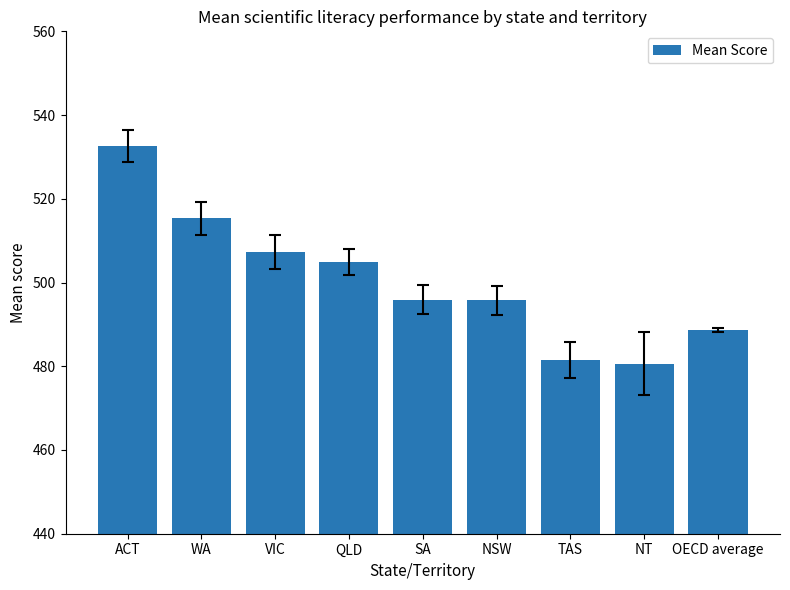

Is it true that the value at SA is 761.2?

False